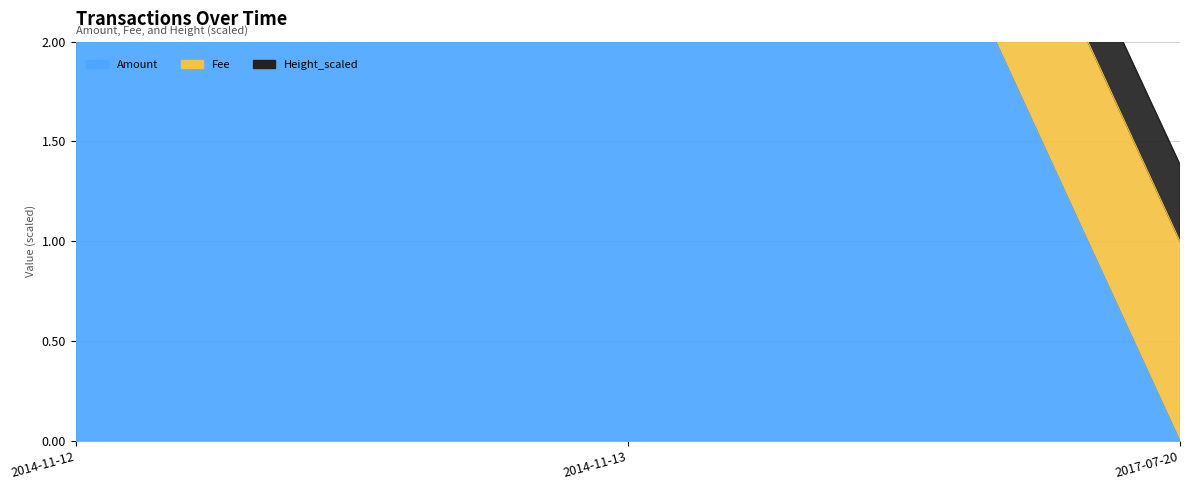

Which has a higher value, 2017-07-20 or 2014-11-12?

2014-11-12